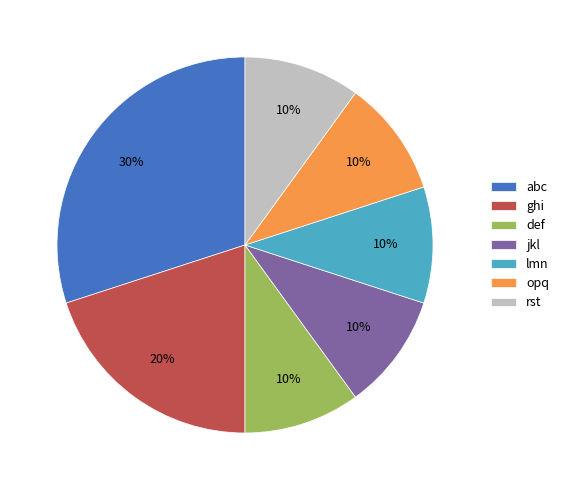

To the nearest percent, what is the combined percentage of lmn and jkl?

20%